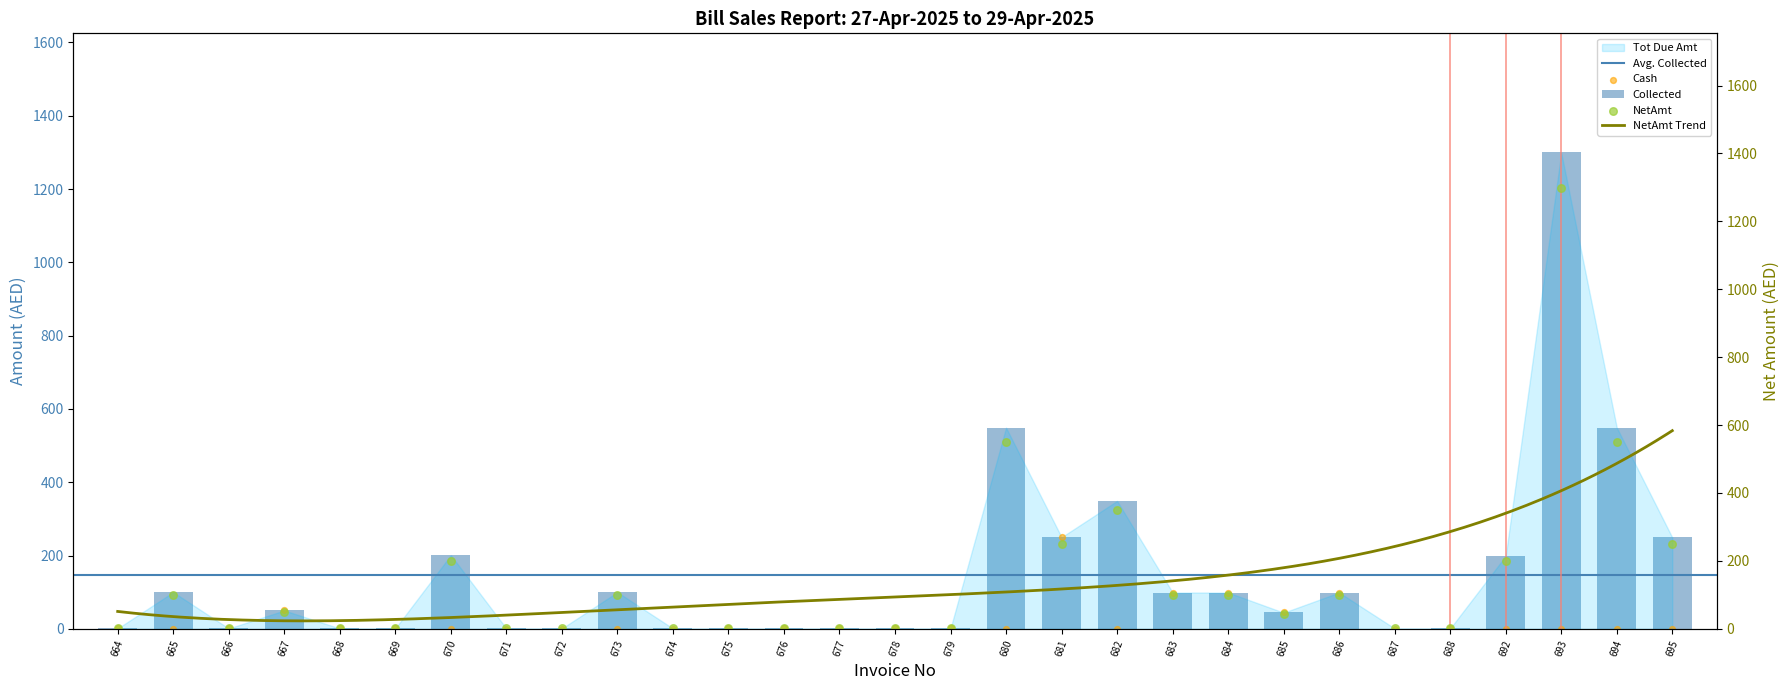

Is the value of Cash at 670 greater than the value of Collected at 667?

No